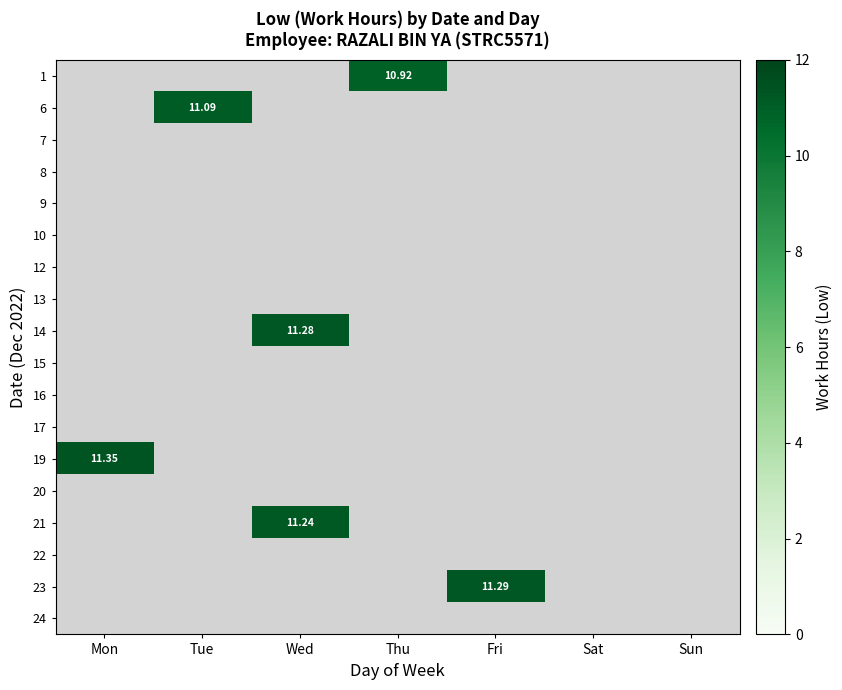

At Fri, list the series in order from largest to smallest.

23, 1, 6, 7, 8, 9, 10, 12, 13, 14, 15, 16, 17, 19, 20, 21, 22, 24